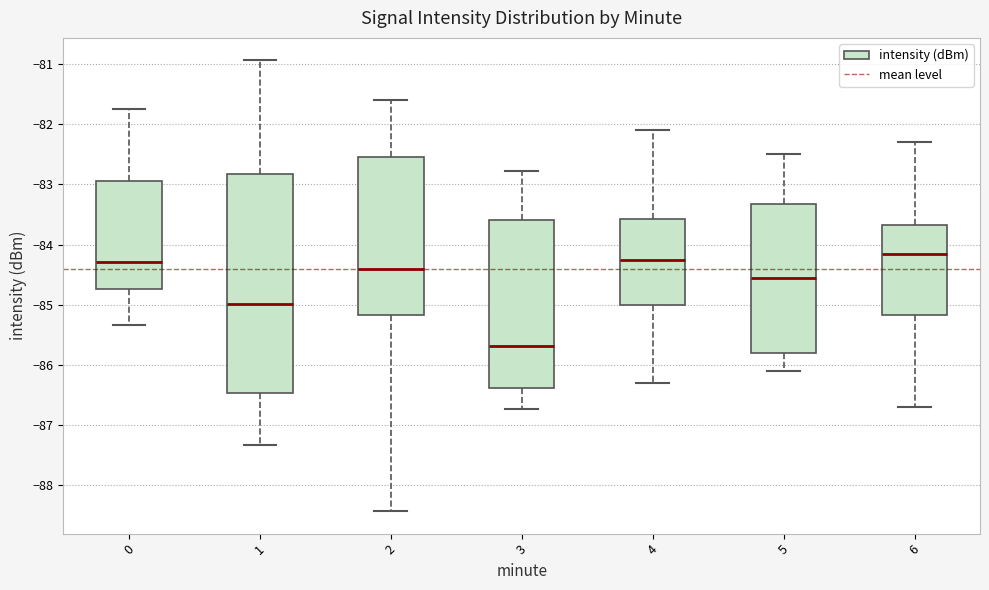

Reading left to right, transcribe this box plot: for each box, give where its median line is, the range the box spans, and where its two whiskers end, as read against the y-axis. The values are not printed on the chart, so give them approximately, as read against the axis.

0: median -84.3, box -84.7 to -82.9, whiskers -85.3 to -81.7
1: median -85.0, box -86.5 to -82.8, whiskers -87.3 to -80.9
2: median -84.4, box -85.2 to -82.5, whiskers -88.4 to -81.6
3: median -85.7, box -86.4 to -83.6, whiskers -86.7 to -82.8
4: median -84.2, box -85.0 to -83.6, whiskers -86.3 to -82.1
5: median -84.5, box -85.8 to -83.3, whiskers -86.1 to -82.5
6: median -84.1, box -85.2 to -83.7, whiskers -86.7 to -82.3